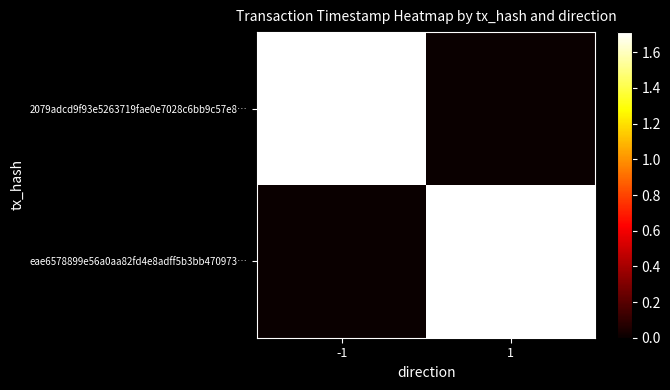

What is the spread (max minus min) of values at 1?

1712816753